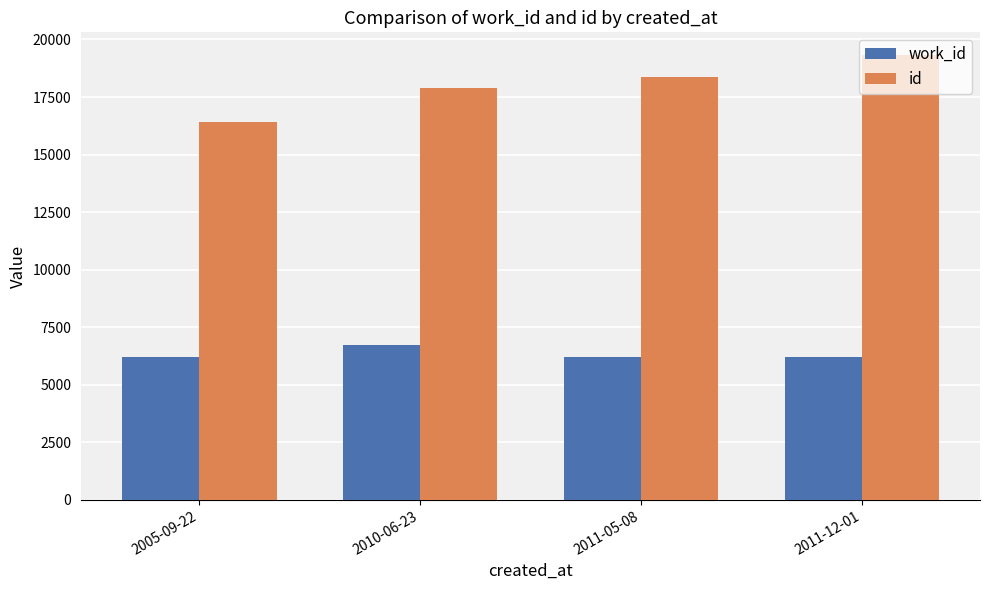

Reading left to right, extract all data points from this chart.

work_id: 6202	6728	6202	6202
id: 16401	17903	18364	19344